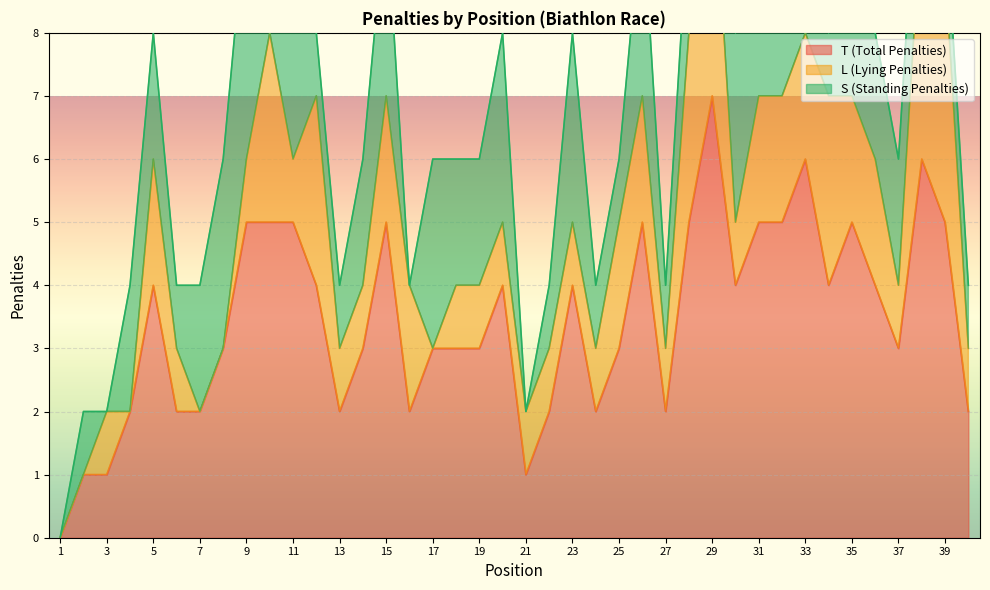

At which category does T (Total Penalties) reach its first local peak?

5